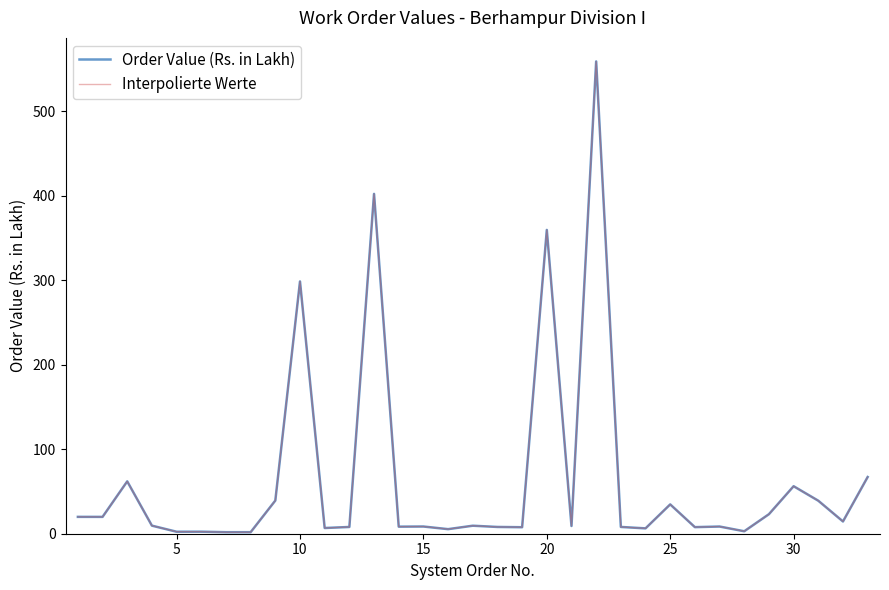

Does the chart have visible grid lines?

No